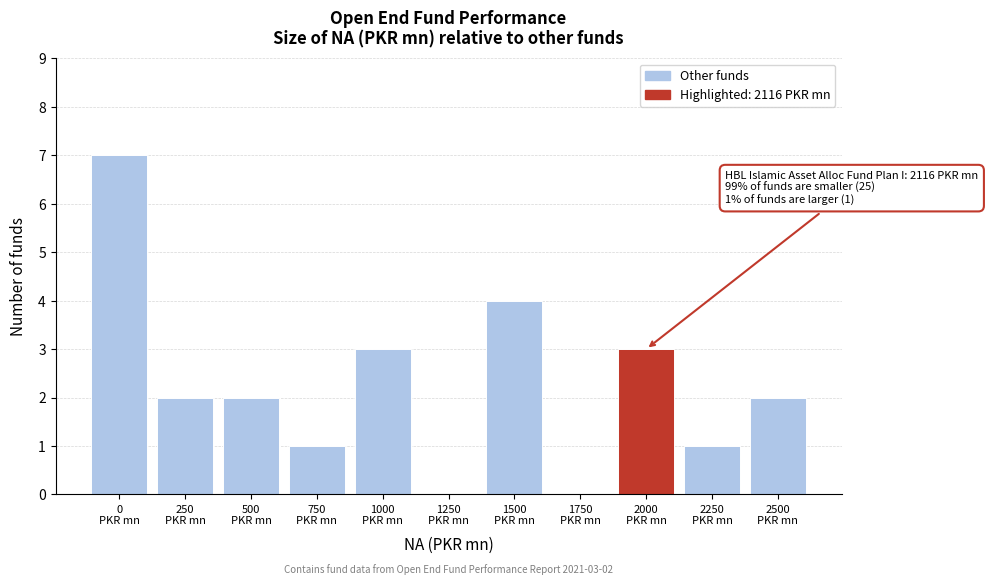

What is the greatest value displayed?

7